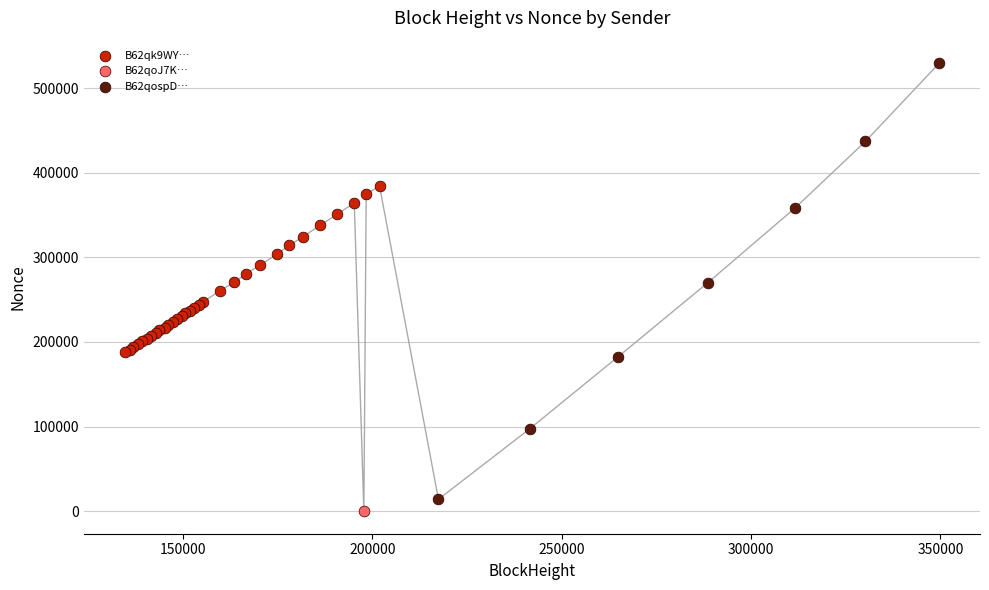

Which series reaches the maximum Y coordinate?

B62qospD…